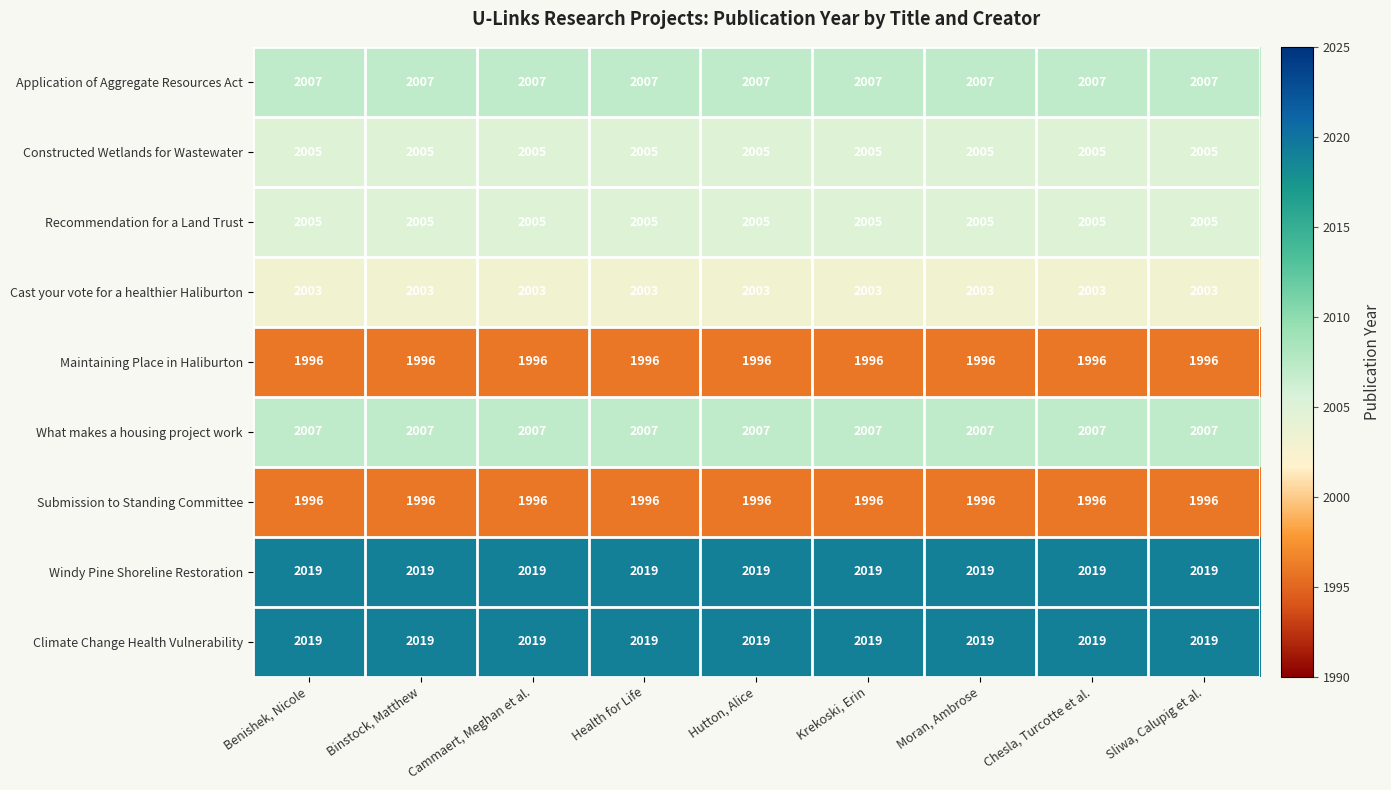

The Windy Pine Shoreline Restoration series shows 1006 at Benishek, Nicole. True or false?

False